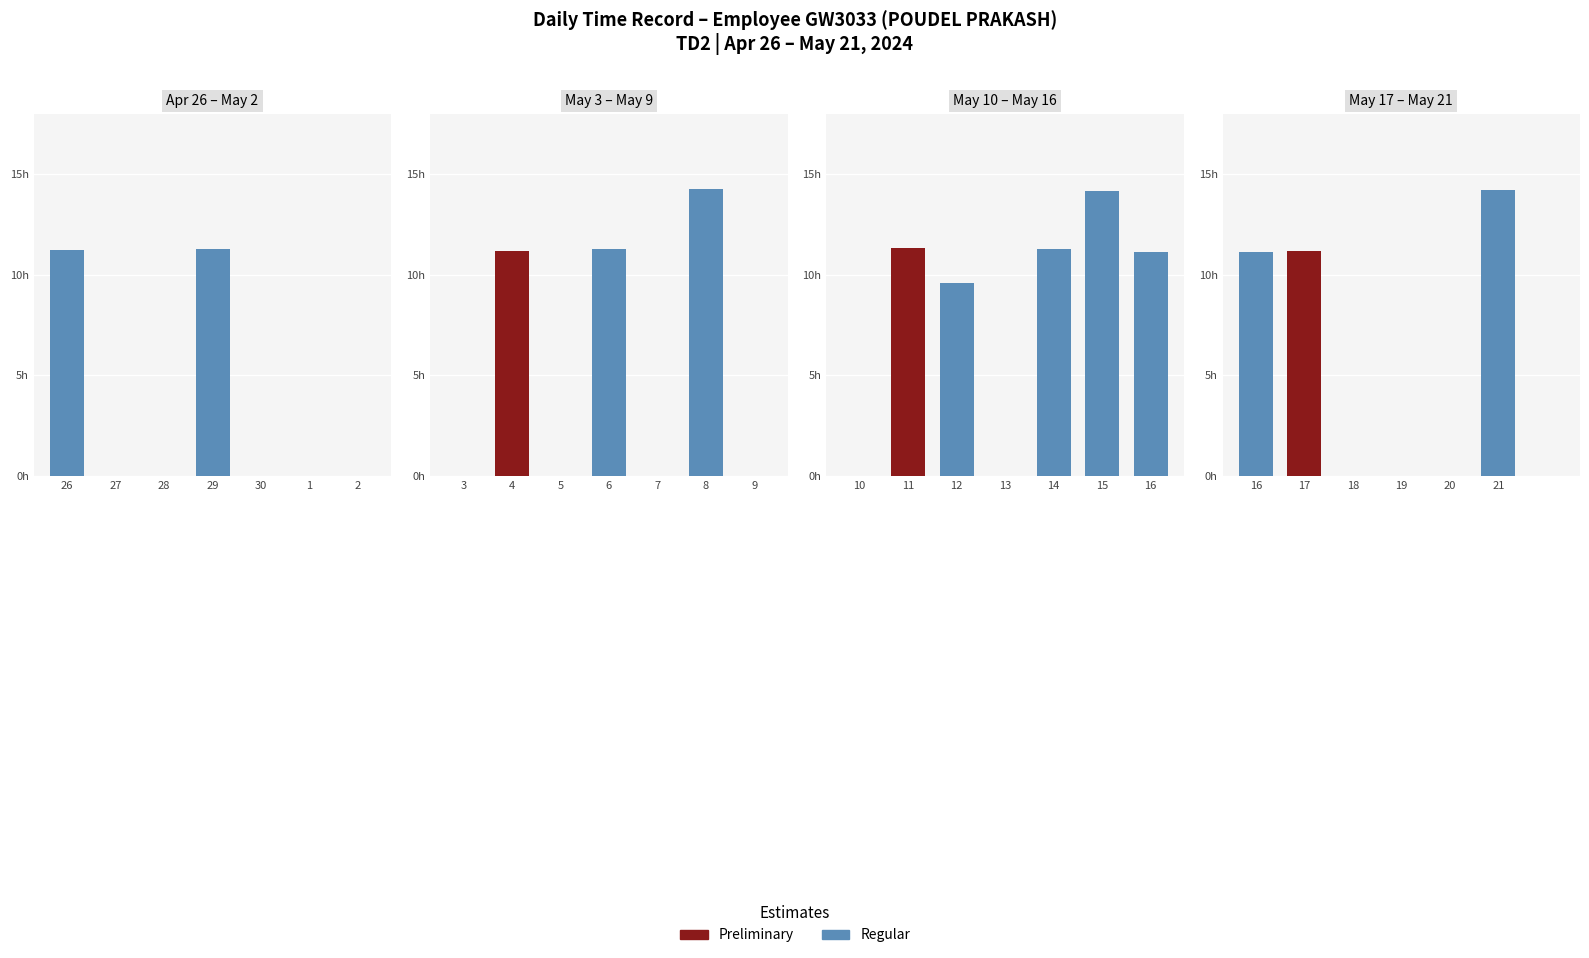

What is the greatest value displayed?

14.3